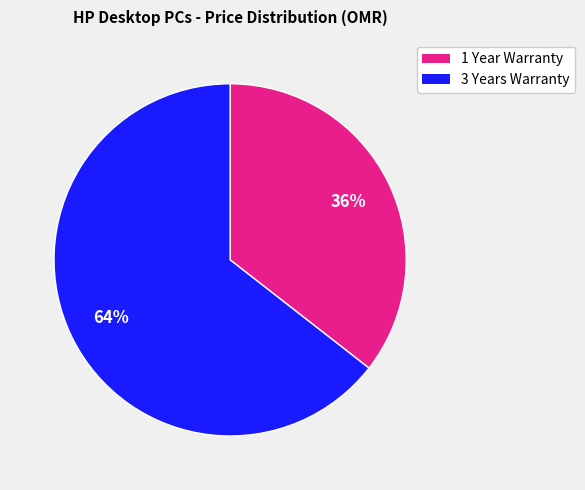

Is there any slice that represents more than half of the pie?

Yes